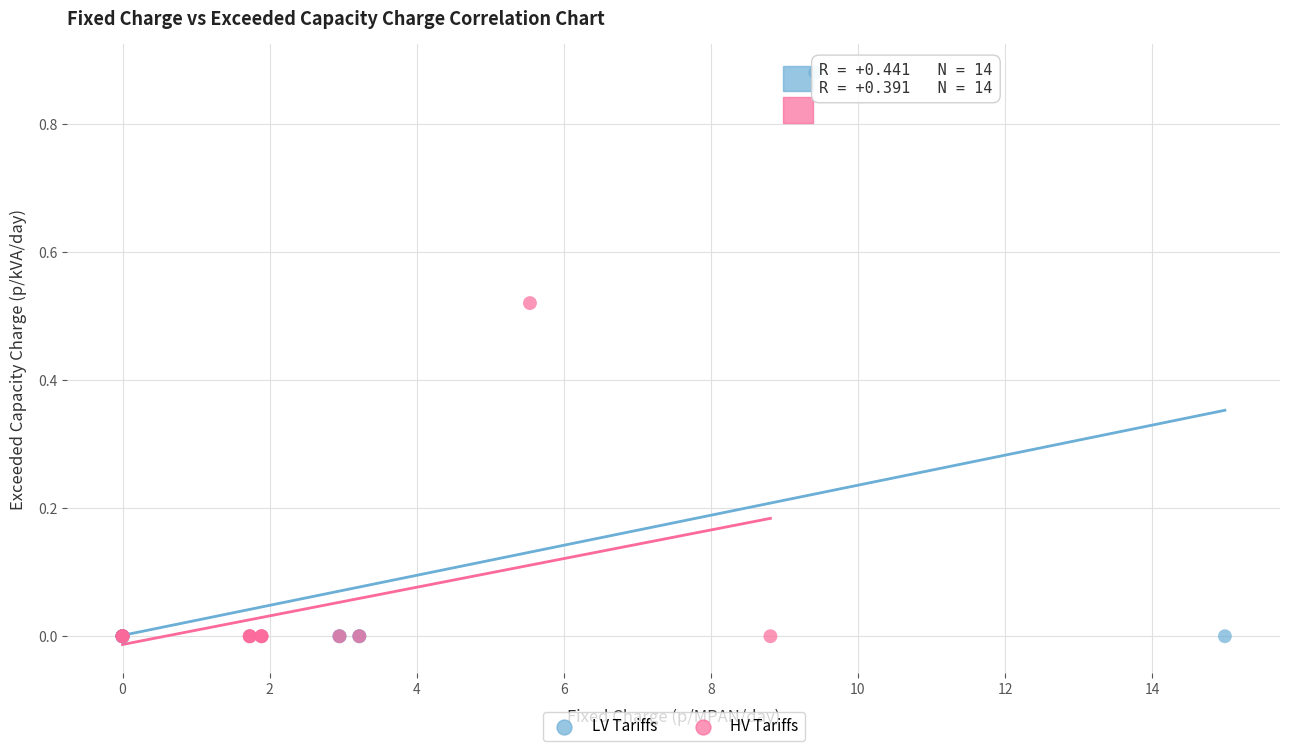

Which series reaches the maximum Y coordinate?

LV Tariffs